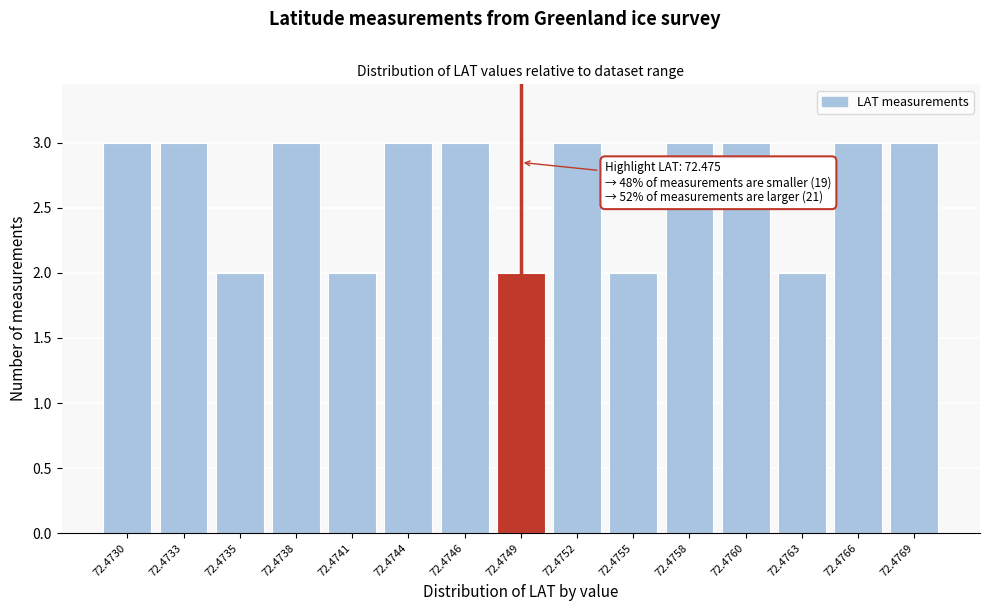

Reading left to right, what are all the values shown in this chart?

72.4730=3	72.4733=3	72.4735=2	72.4738=3	72.4741=2	72.4744=3	72.4746=3	72.4749=2	72.4752=3	72.4755=2	72.4758=3	72.4760=3	72.4763=2	72.4766=3	72.4769=3